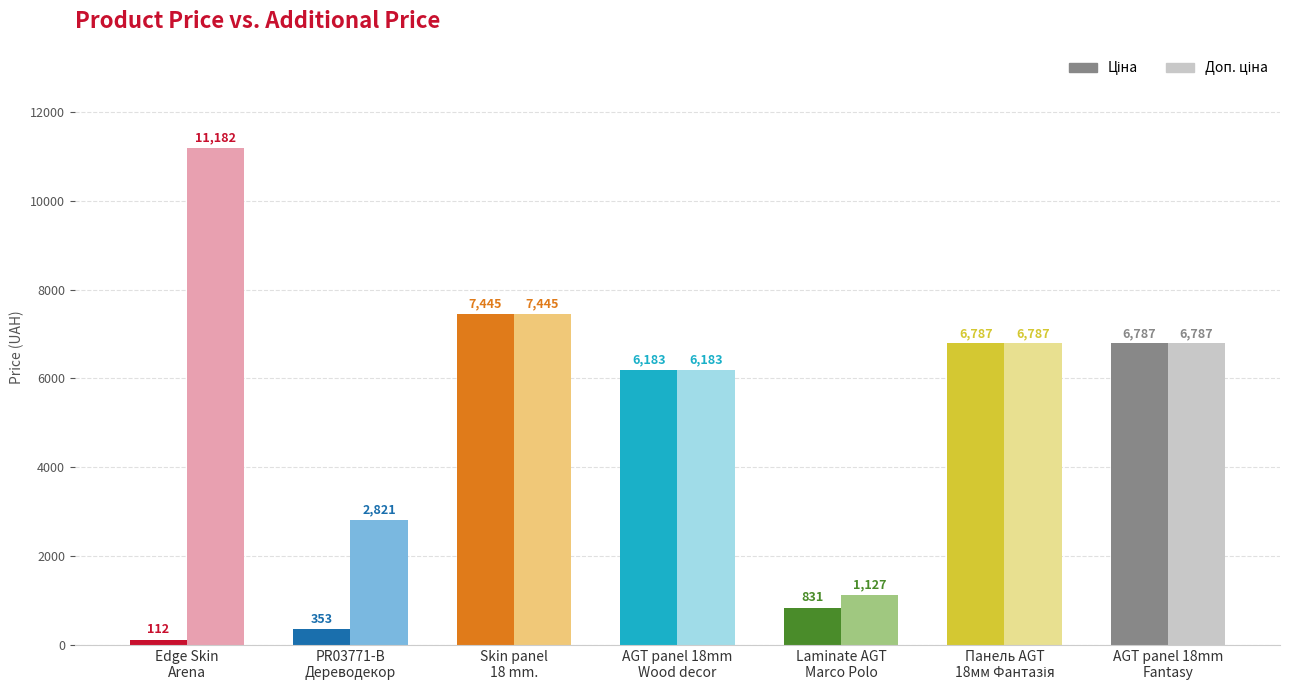

The Ціна series shows 6787.1 at AGT panel 18 mm. Fantasy. True or false?

True